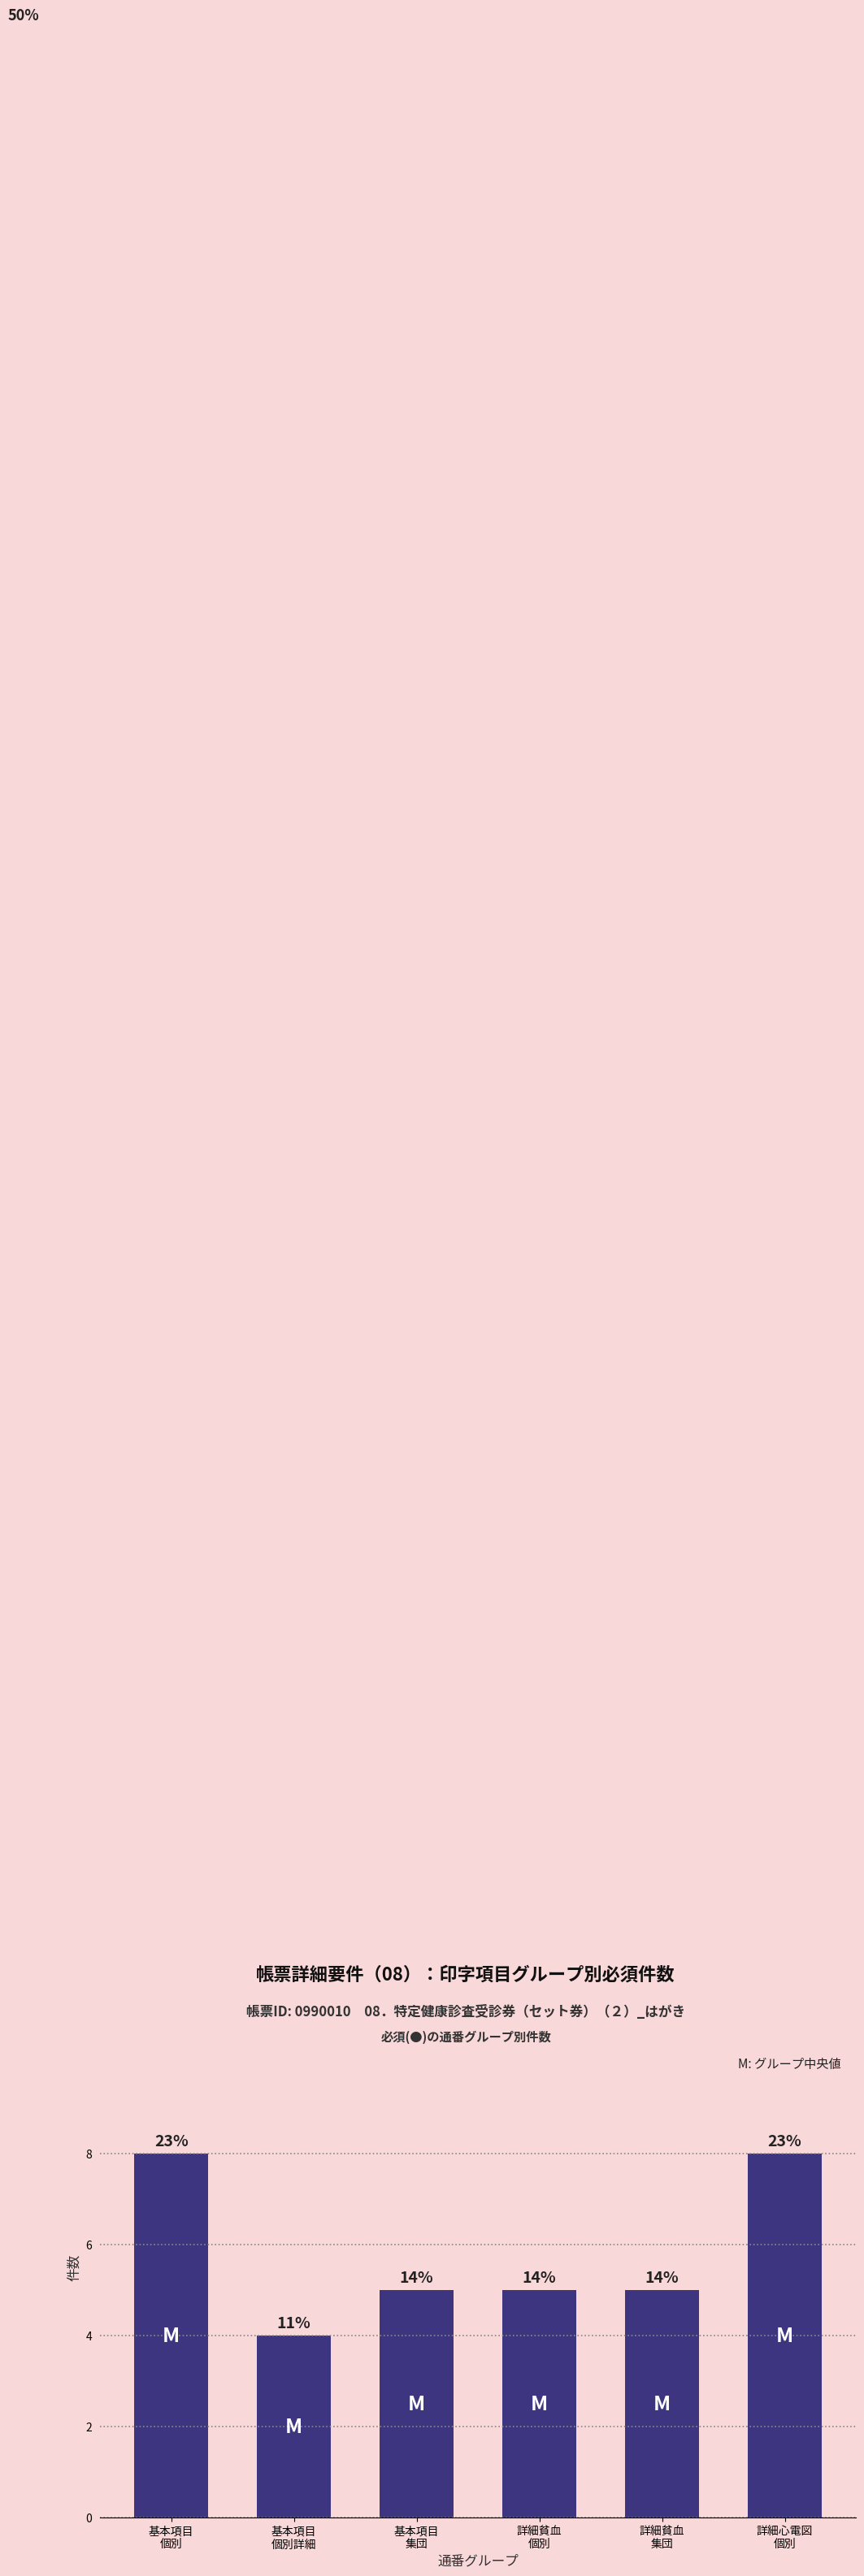

The chart shows a value of 2 at 詳細貧血
集団. True or false?

False